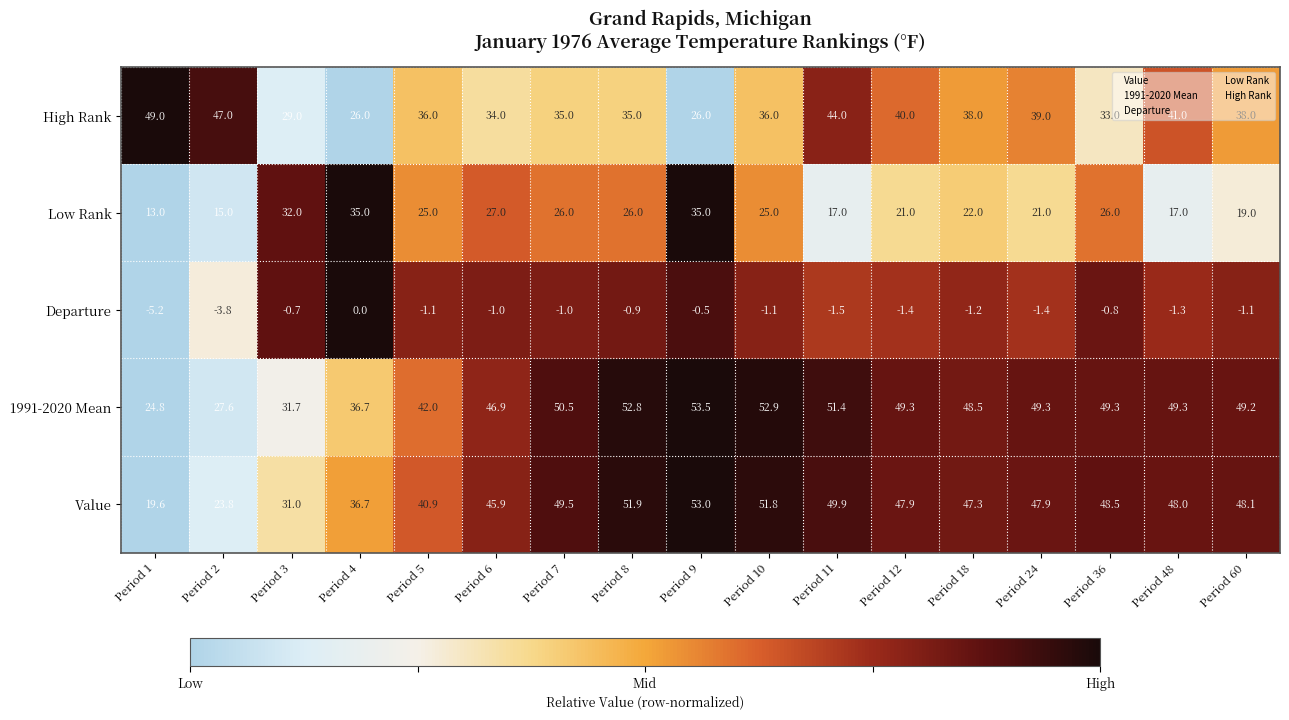

At which category does the chart reach its peak across all series?

Period 9